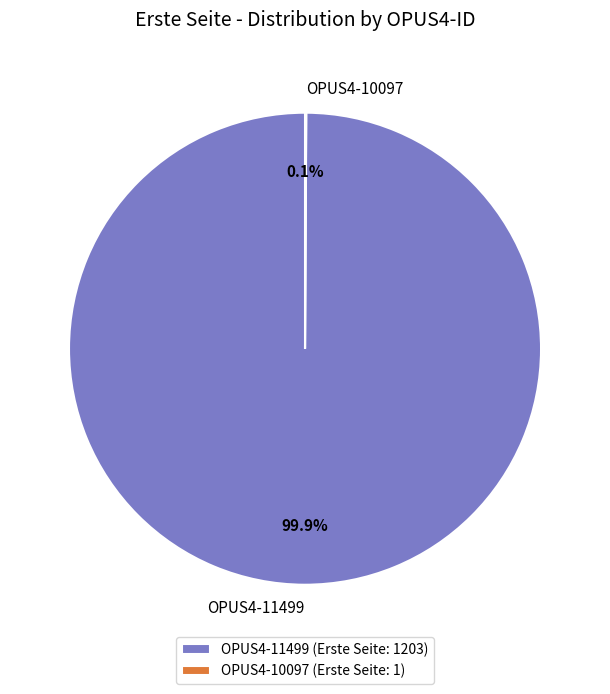

To the nearest percent, what is the average slice percentage?

50%